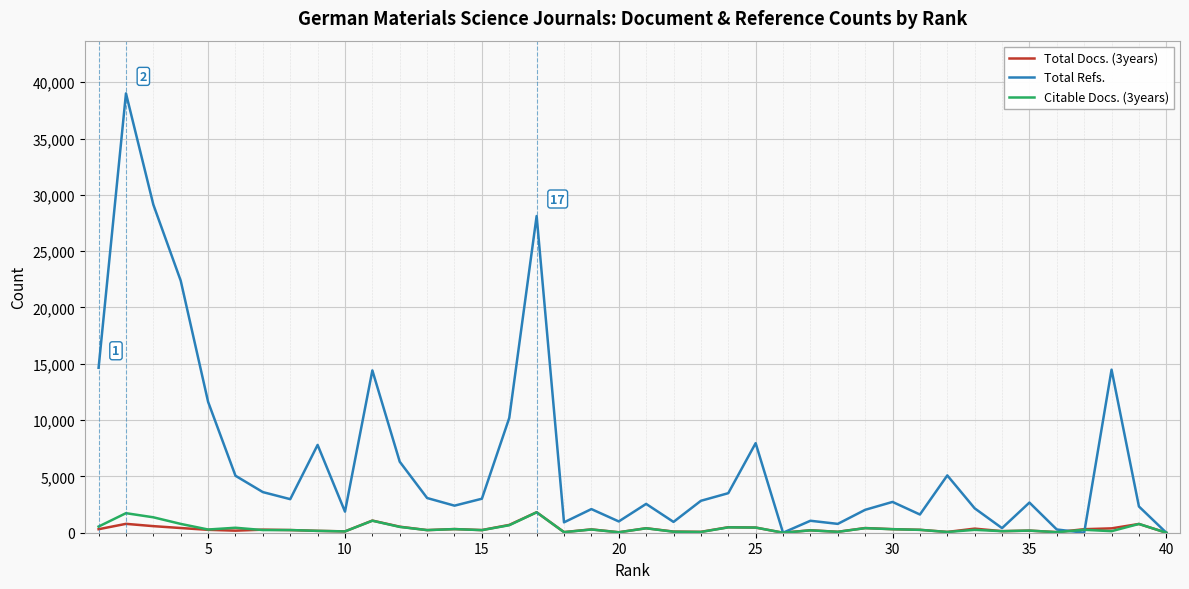

Which series has the widest spread of values?

Total Refs.